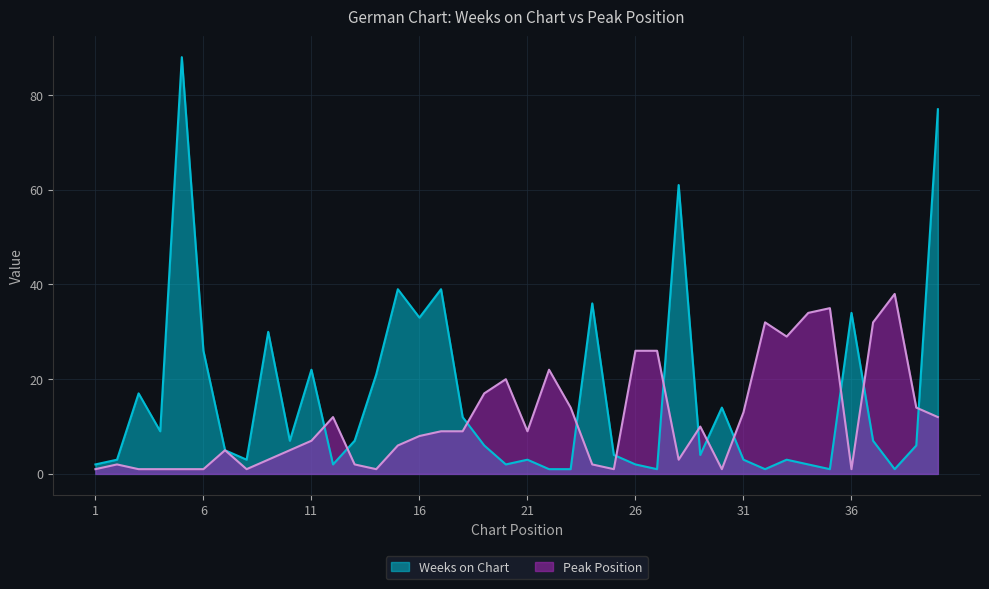

How many data points in Peak Position are above 9?

17